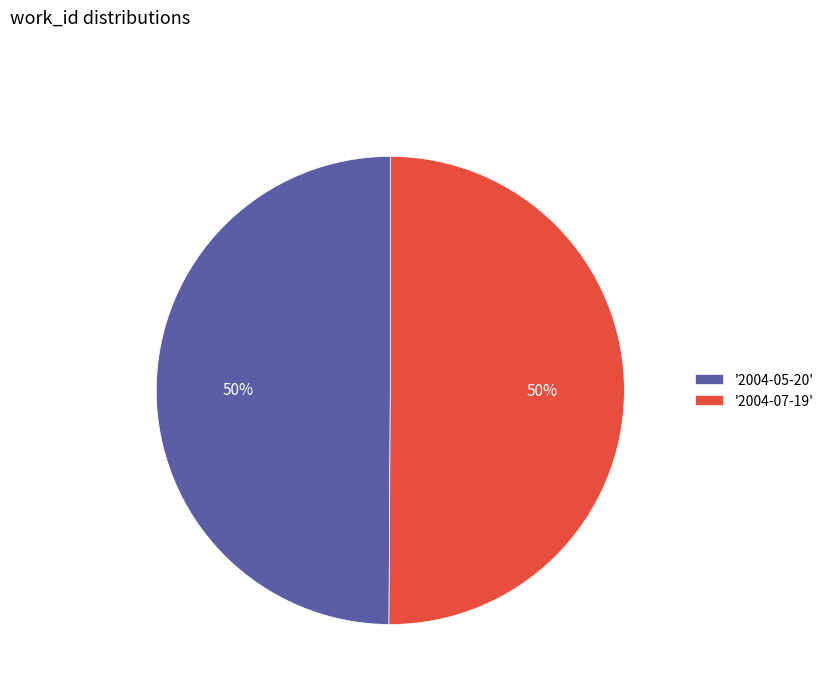

Is it true that '2004-05-20' is 50% of the pie?

True